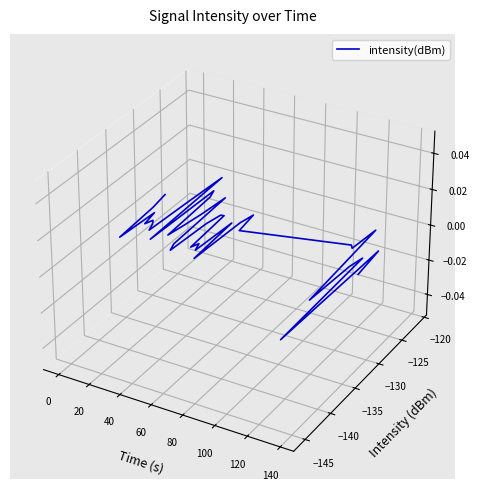

The value at 120 is 0.0. True or false?

True